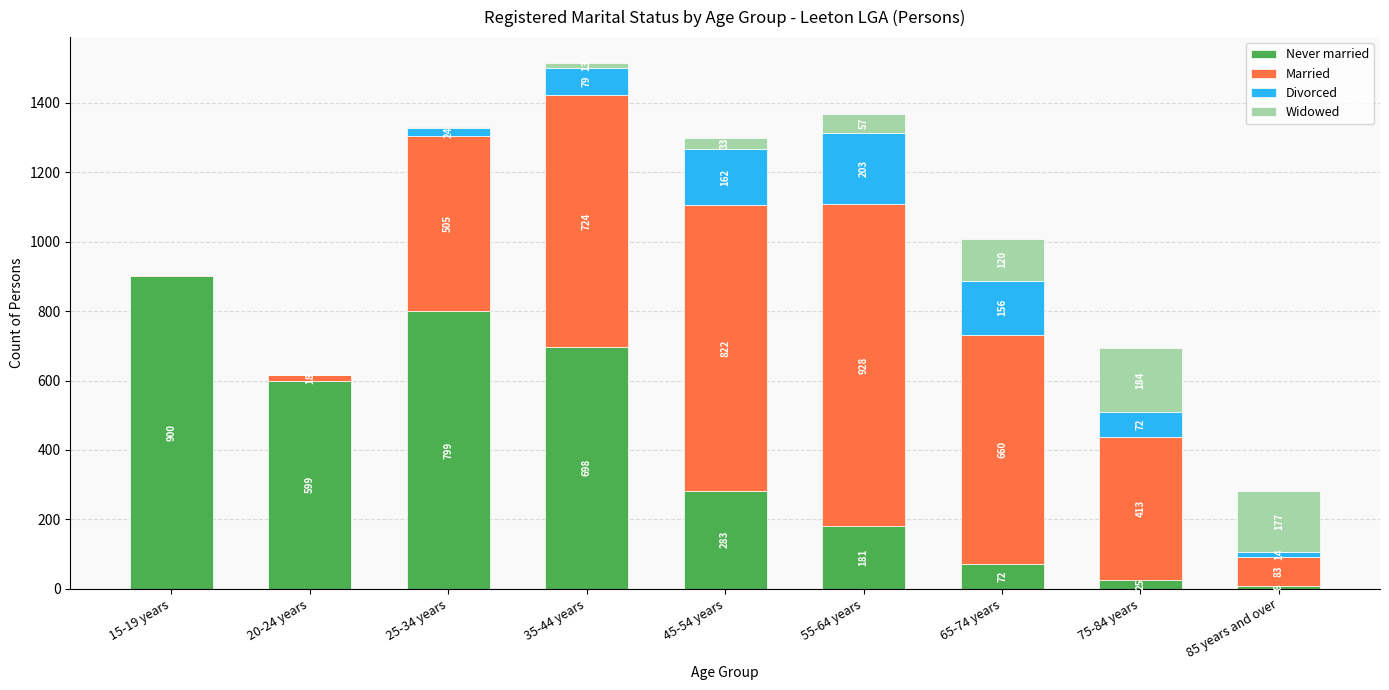

Does the chart contain stacked bars?

Yes